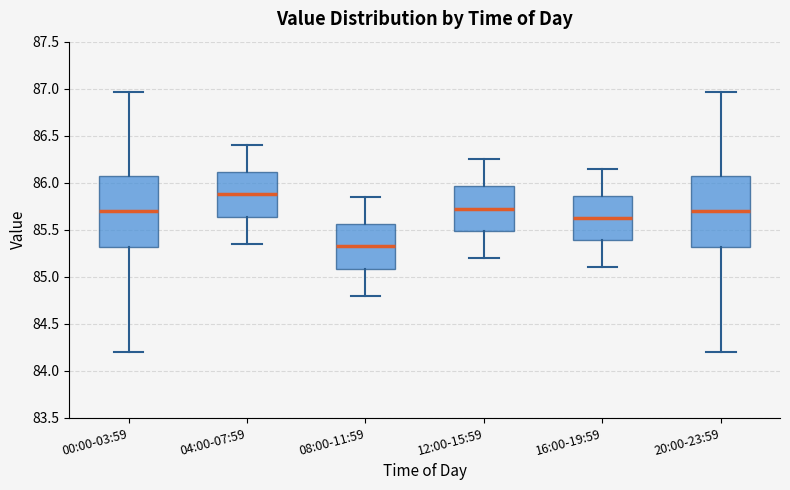

Where does the upper whisker of the box for 00:00-03:59 end on the y-axis? The values are not printed on the chart, so give them approximately, as read against the axis.

86.95